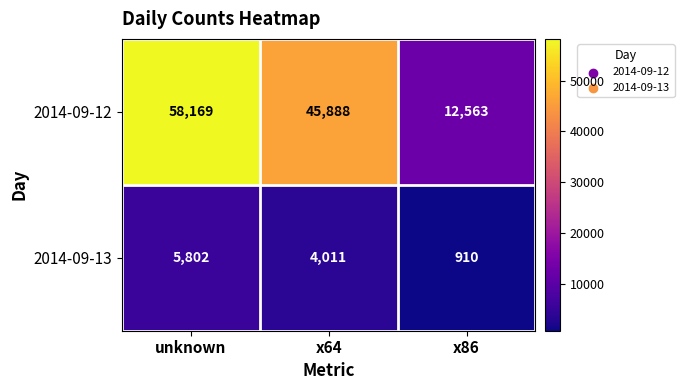

What is the sum of the 2014-09-12 values at x64 and x86?

58451